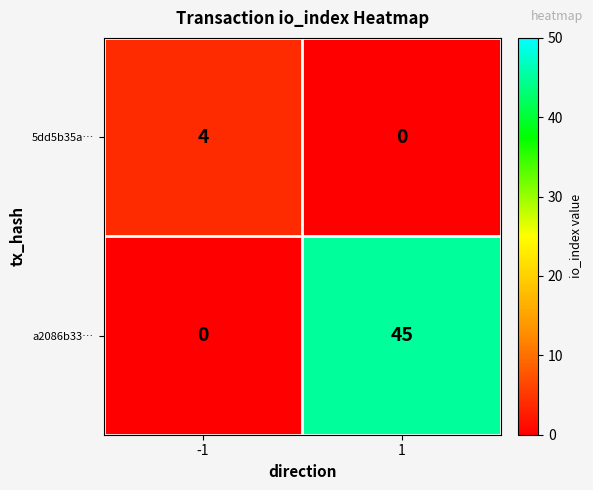

Which series has the largest range (max minus min)?

a2086b33…